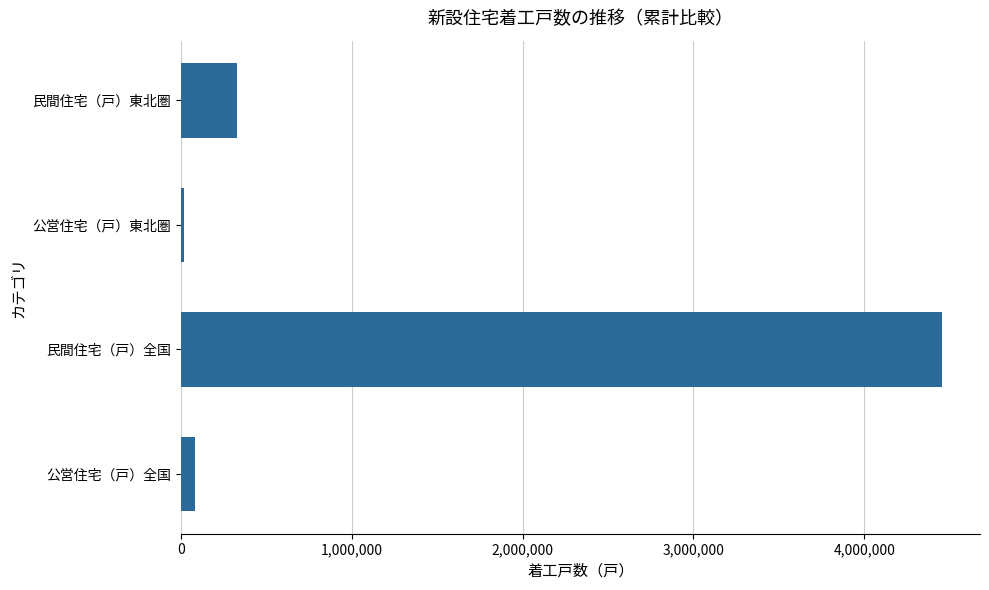

Count the number of categories in the chart.

4